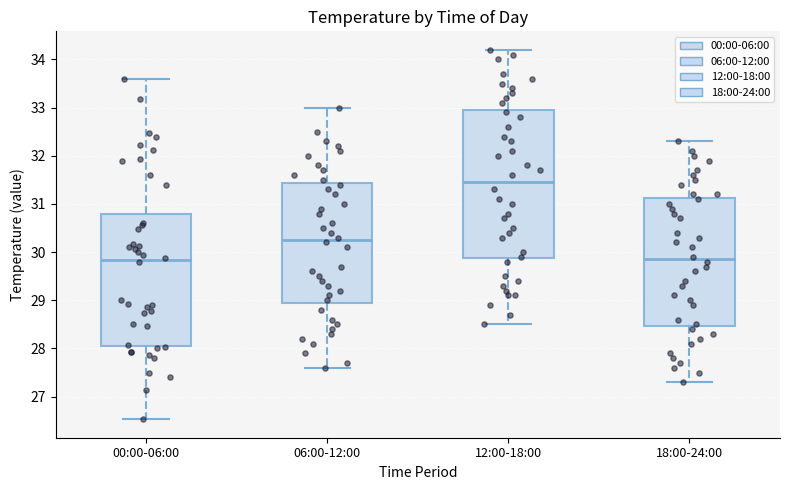

Where does the upper whisker of the box for 18:00-24:00 end on the y-axis? The values are not printed on the chart, so give them approximately, as read against the axis.

32.3